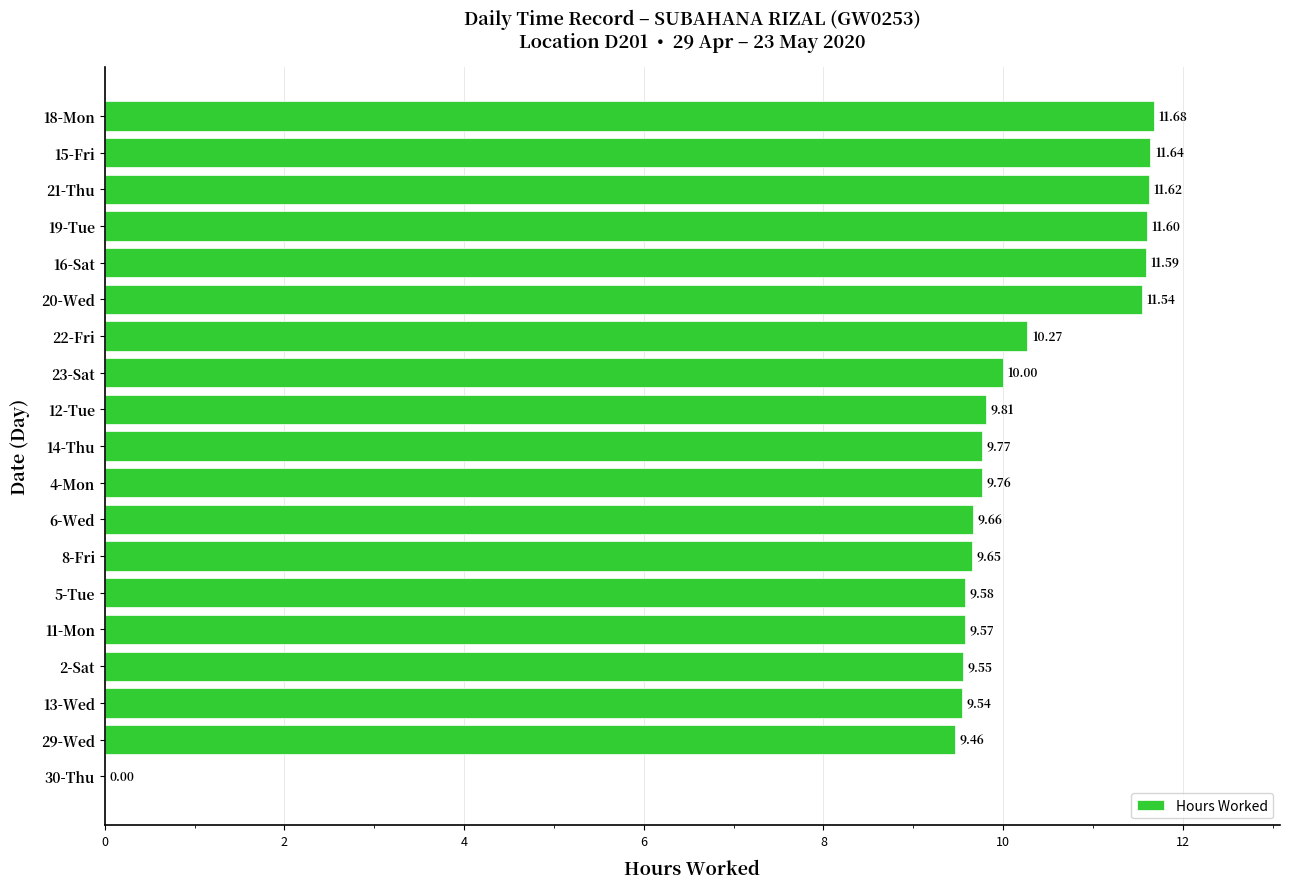

What is the sum of the values at 8-Fri and 12-Tue?

19.5